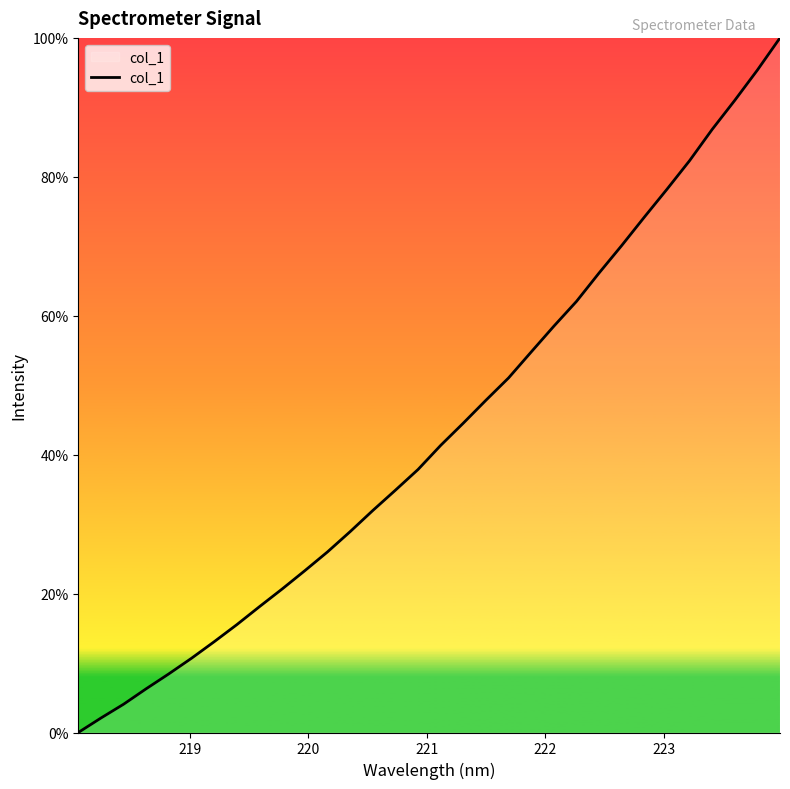

Does the chart display data point markers on the line(s)?

No